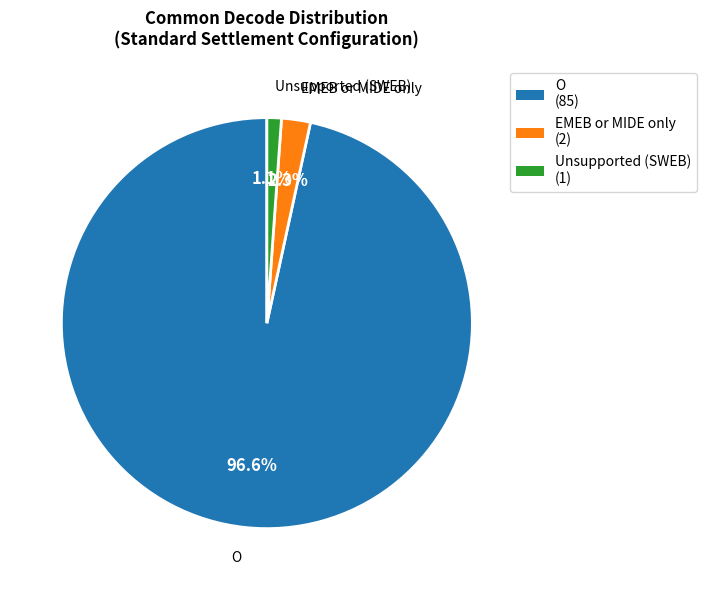

What percentage is NOT represented by EMEB or MIDE only?

97.7%